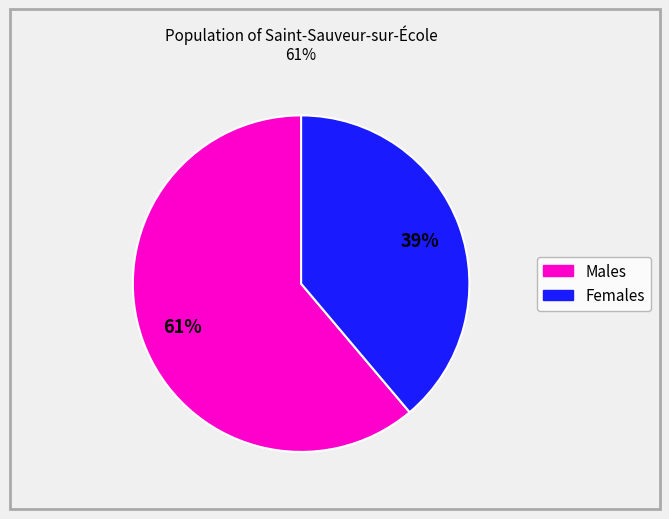

Does any single category account for the majority?

Yes